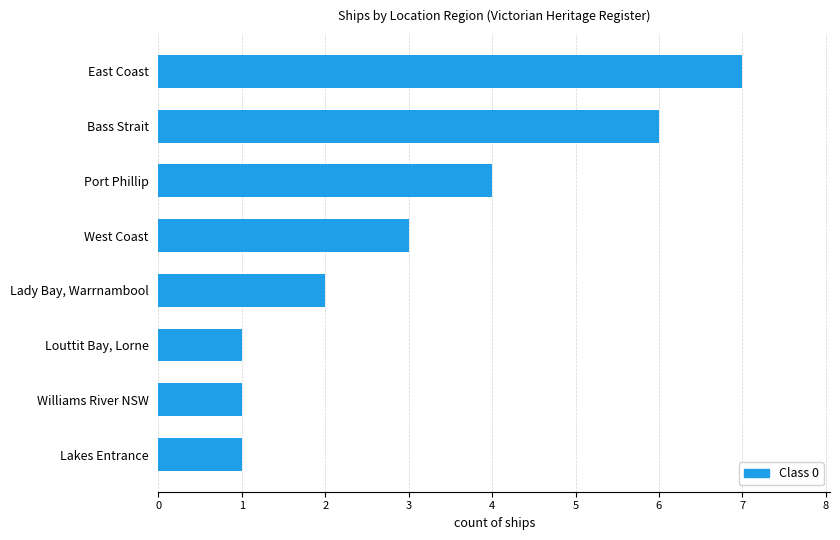

What is the sum of all values?

25